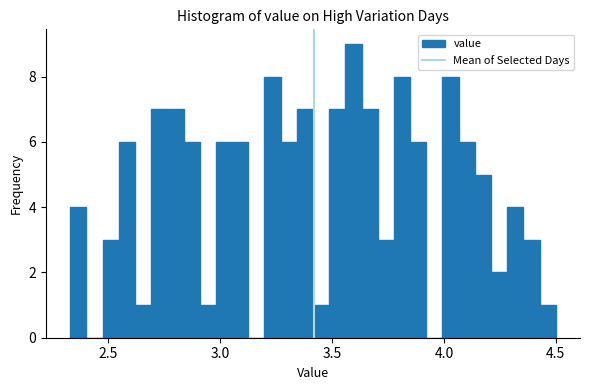

Around what value on the x-axis is the tallest bar? Give the approximate position of its centre, as read against the axis.

3.60